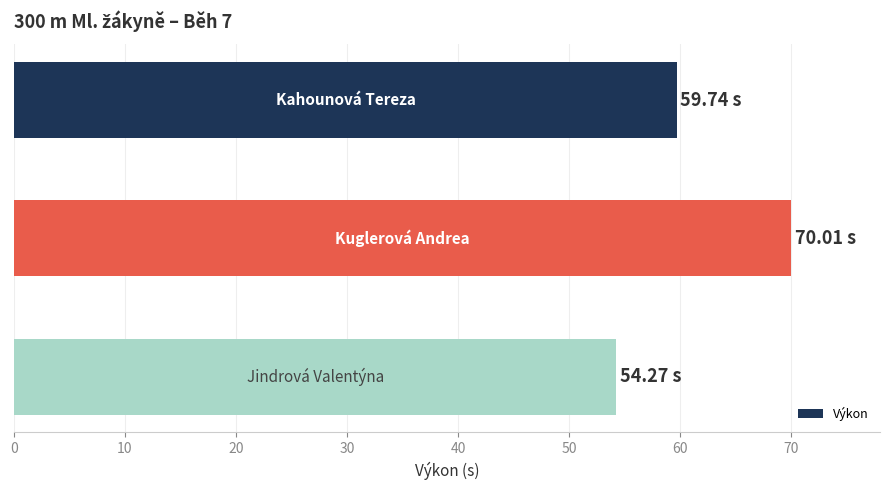

What is the average value?

61.3